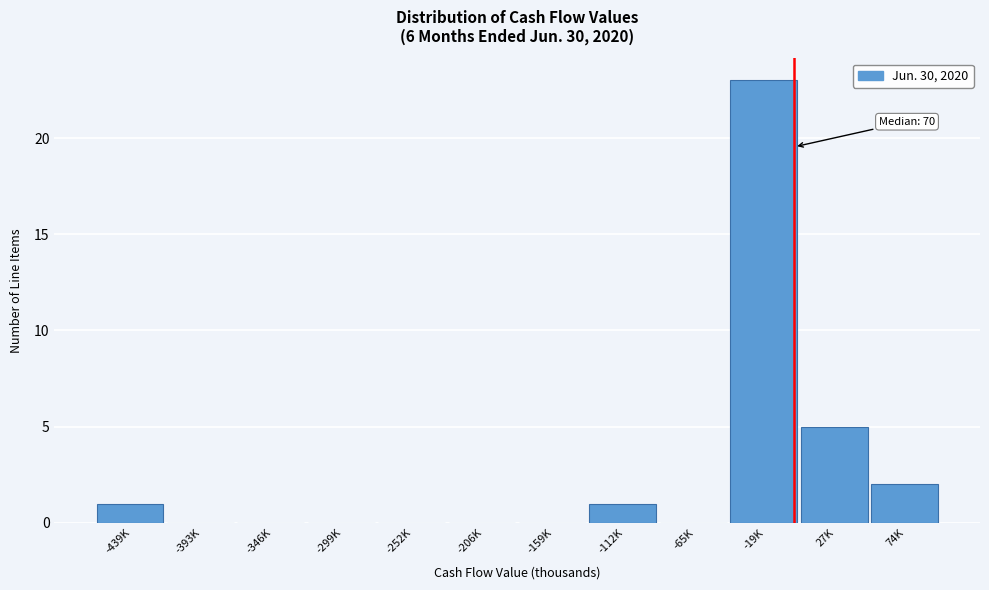

Reading left to right, what are all the values shown in this chart?

-439K=1	-393K=0	-346K=0	-299K=0	-252K=0	-206K=0	-159K=0	-112K=1	-65K=0	-19K=23	27K=5	74K=2